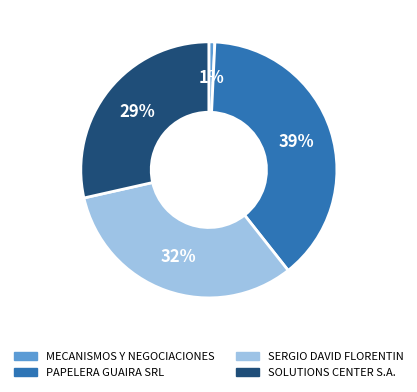

Does PAPELERA GUAIRA SRL represent more than half of the total?

No